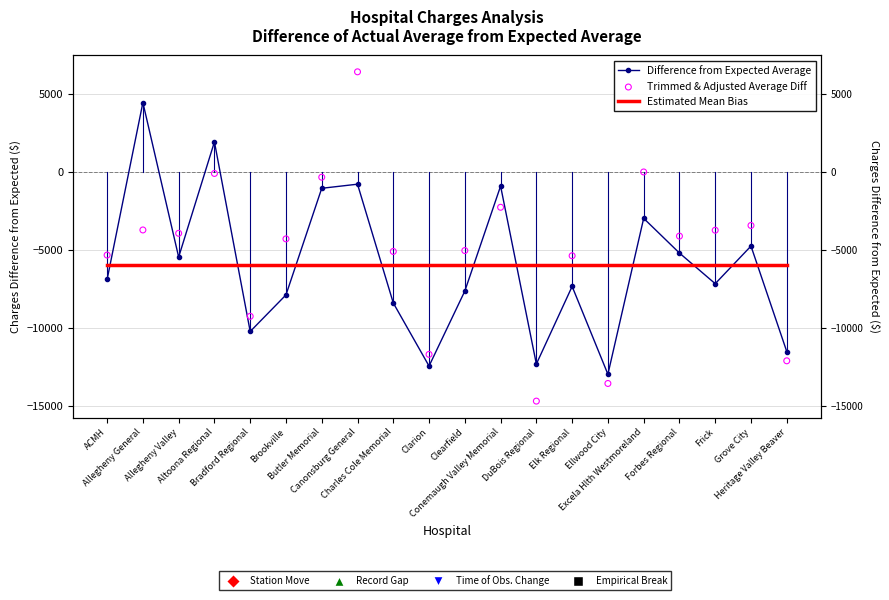

At how many categories does at least one series exceed 1002?

3